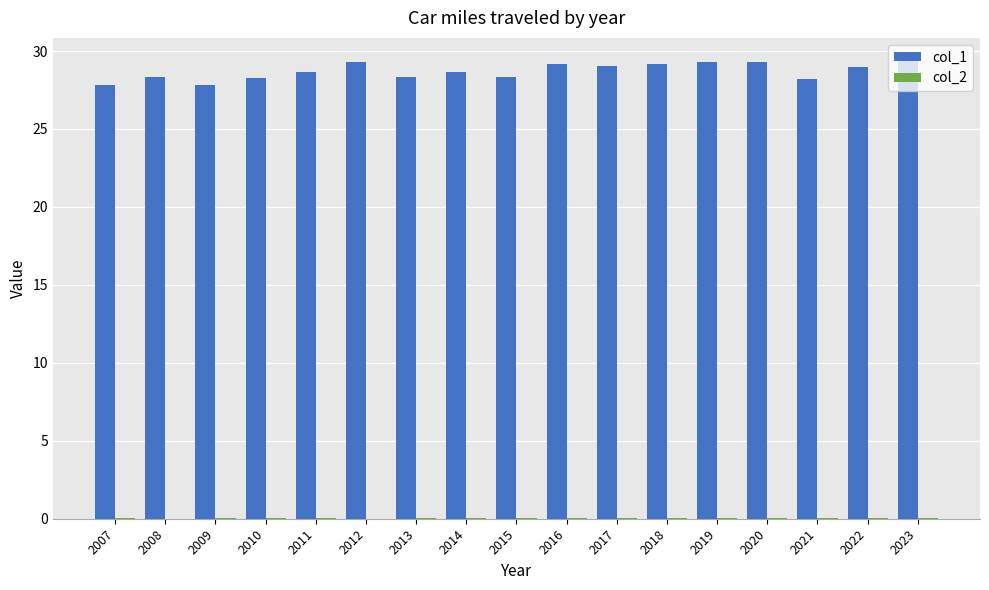

How many values in the col_1 series exceed 28?

15